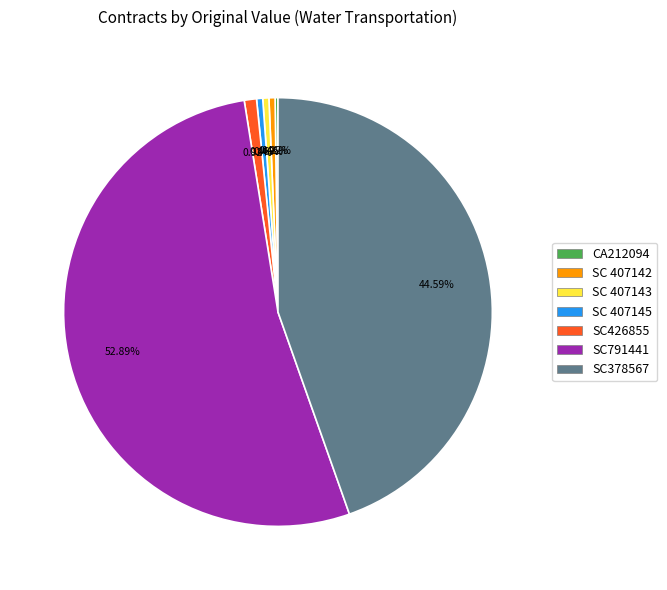

Which slice is the largest?

SC791441